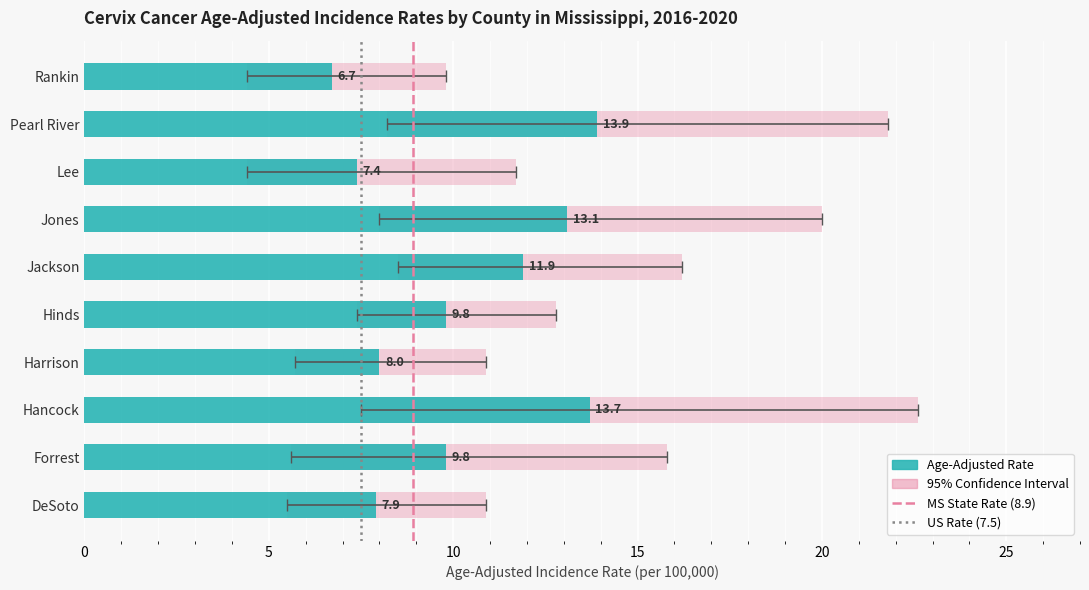

What is the approximate value of Lower 95% CI at Lee?

4.4